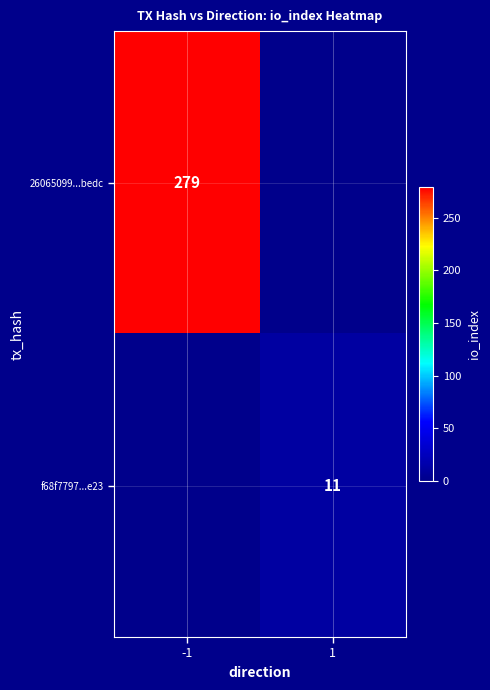

At which category is the sum across all series the highest?

-1